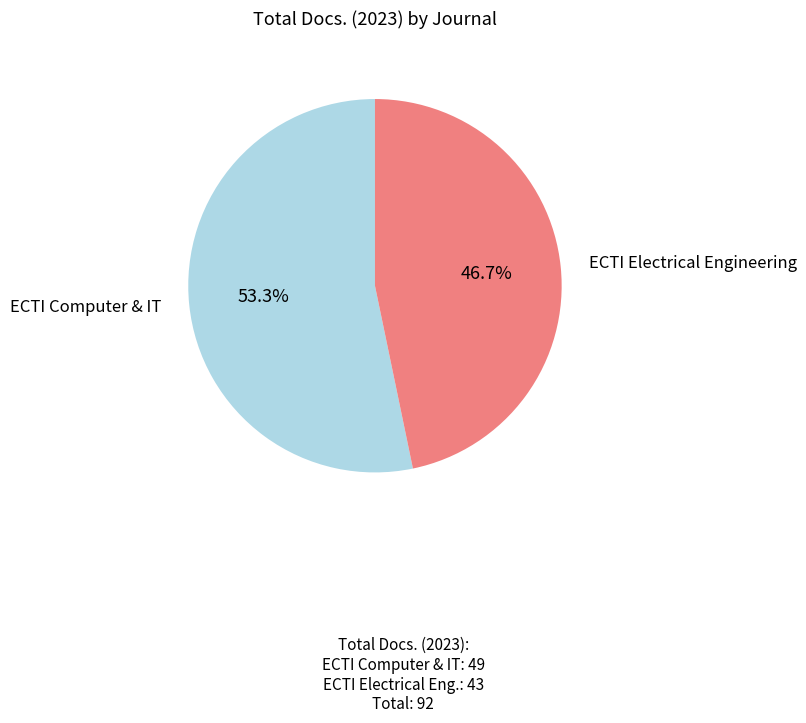

Which slice is the smallest?

ECTI Electrical Engineering